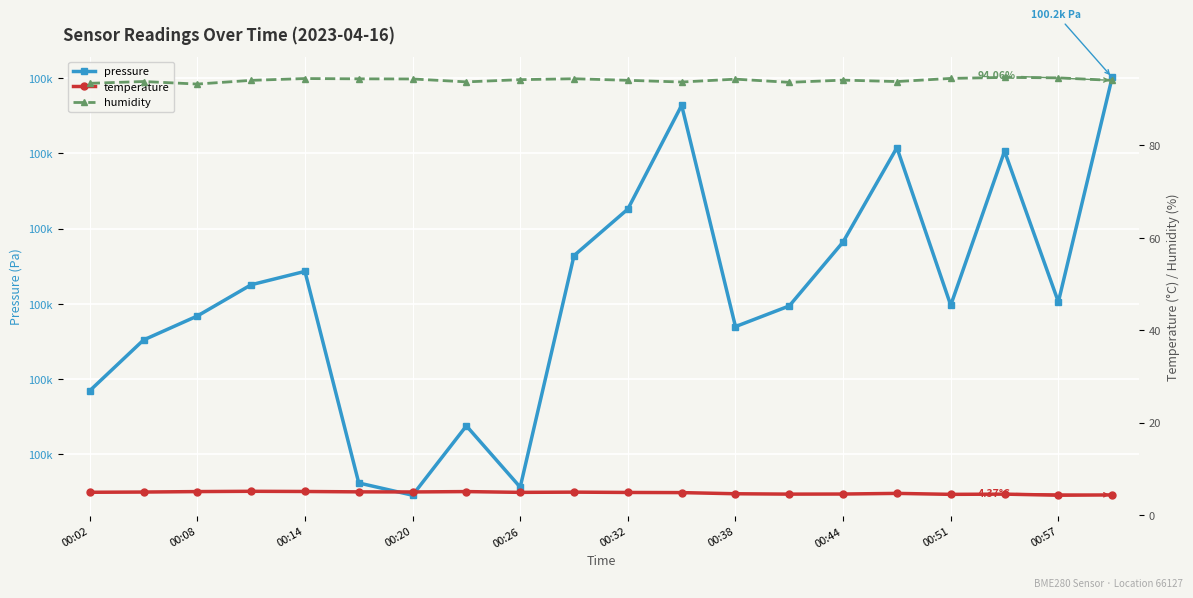

What is the spread (max minus min) of values at 00:08?

100163.3